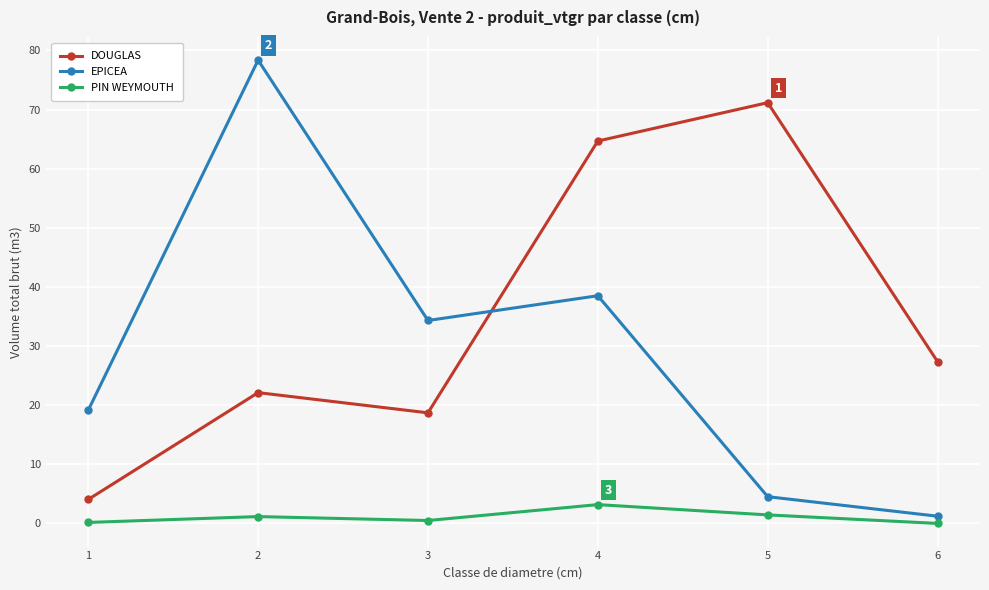

List the series in order of their peak value, lowest first.

PIN WEYMOUTH, DOUGLAS, EPICEA